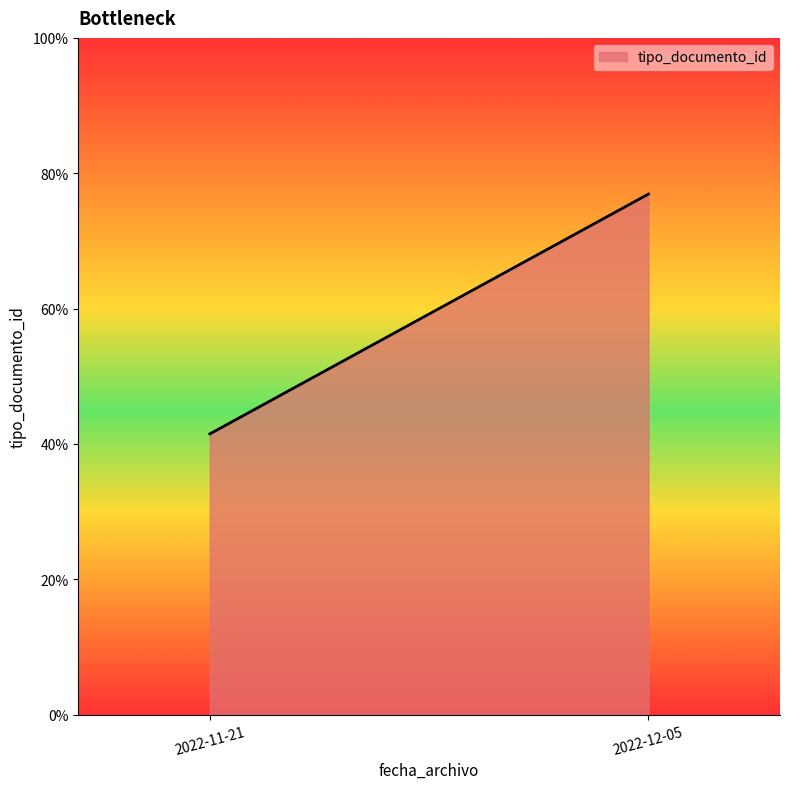

How many lines are shown in the chart?

1